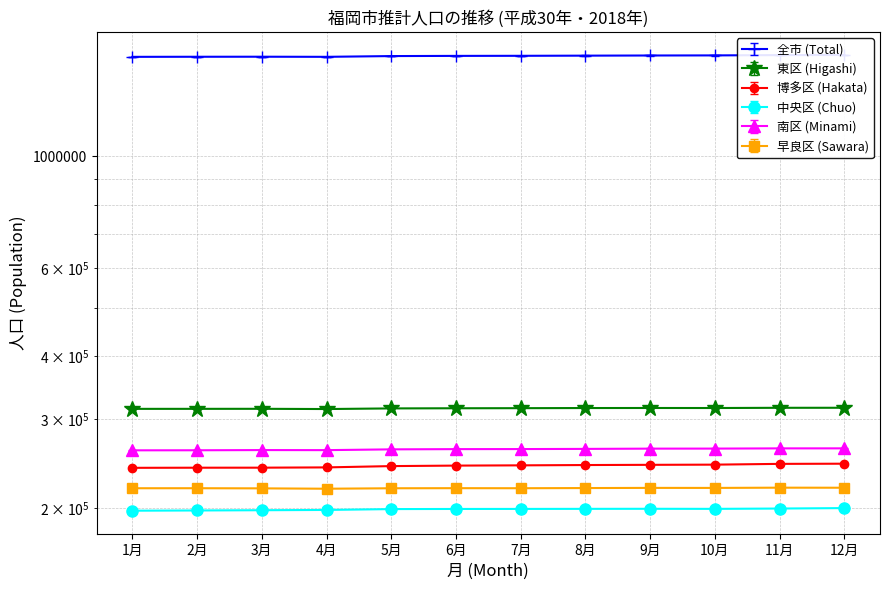

At which category does the chart reach its minimum across all series?

1月